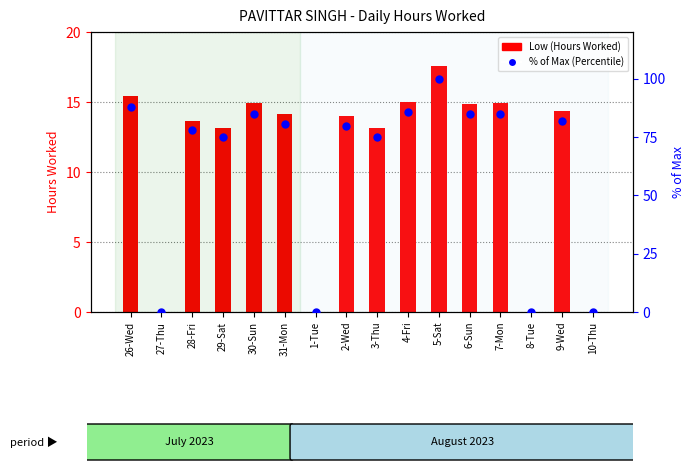

Which series contains the lowest Y value?

Low (Hours Worked)